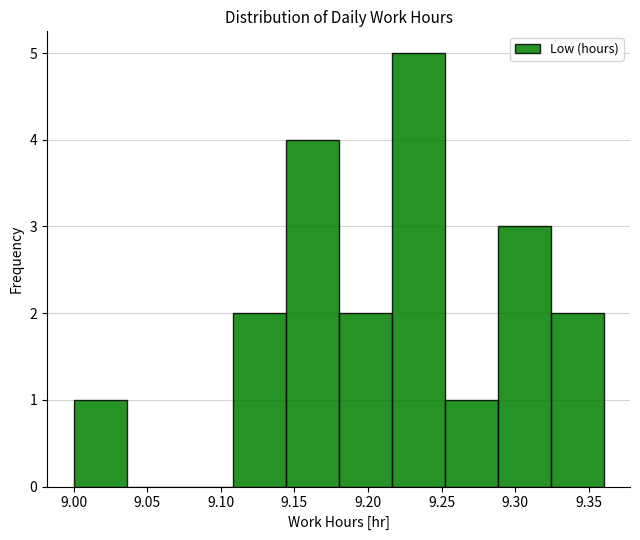

What is the height of the bar covering 9.180 to 9.216 on the x-axis? Neither the bar edges nor the heights are printed on the chart, so give them approximately, as read against the axes.

2